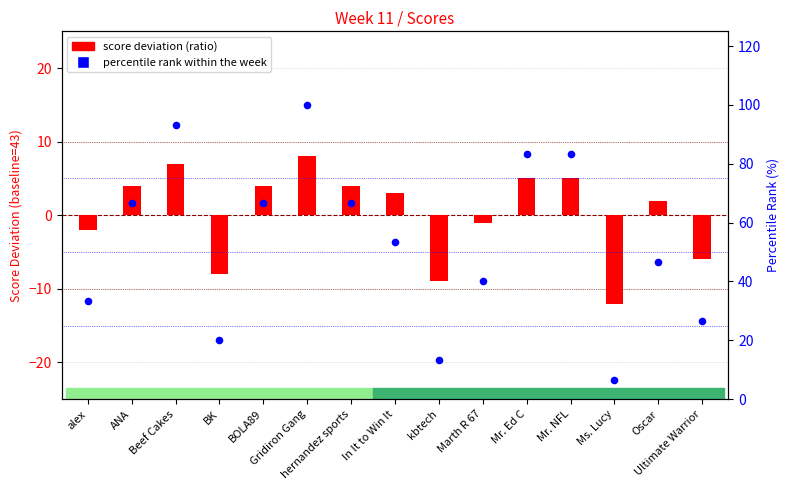

Which series has the largest total across all categories?

percentile rank within the week